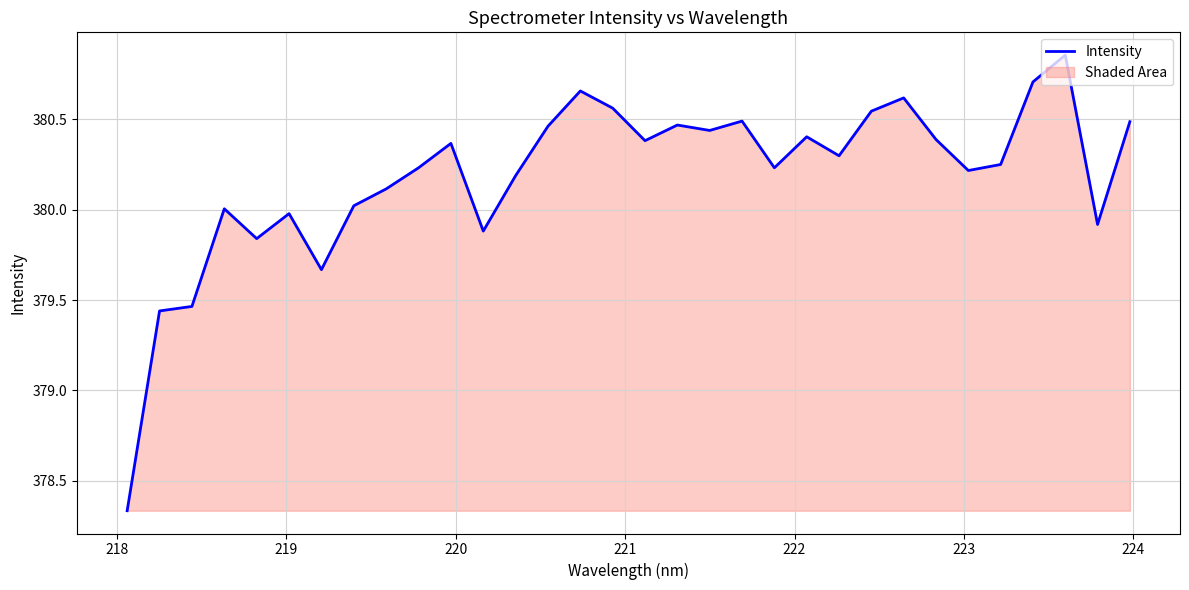

What is the difference between the maximum and minimum values?

2.5